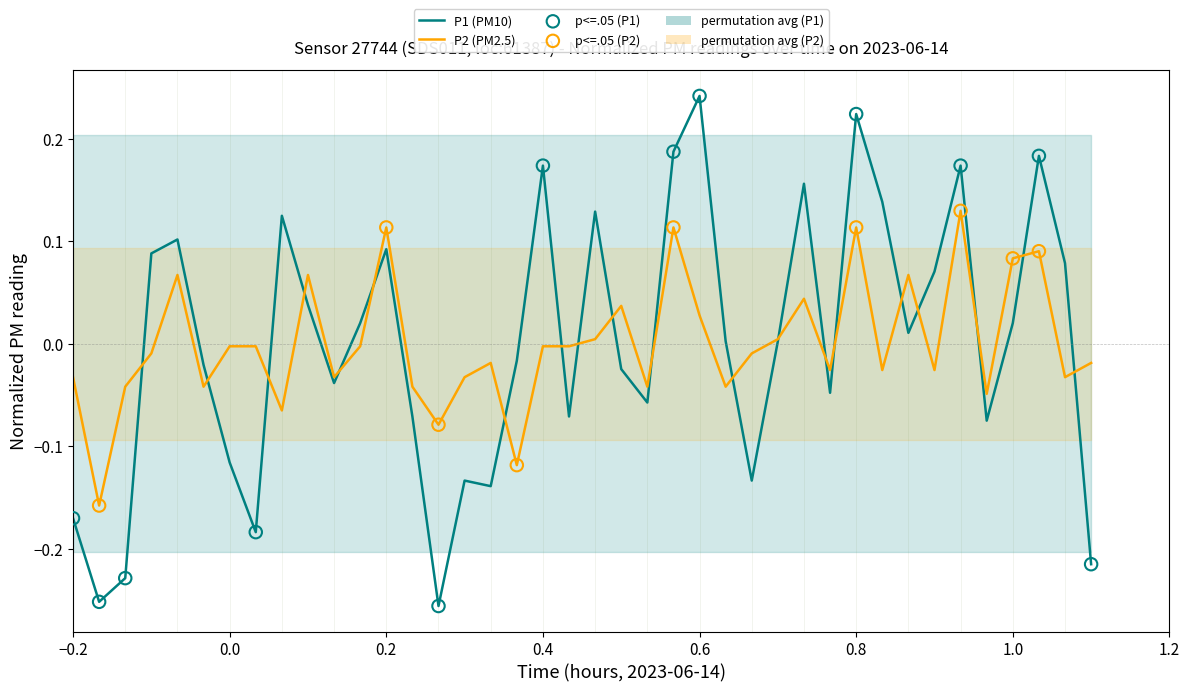

Which series has the largest Y range (max minus min)?

P1